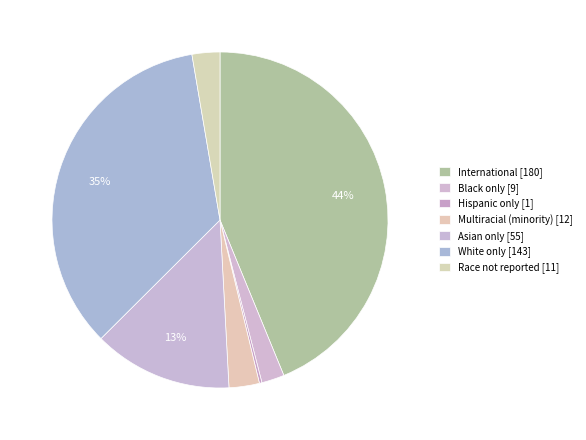

To the nearest percent, what is the difference between the Asian only and International slice percentages?

30%